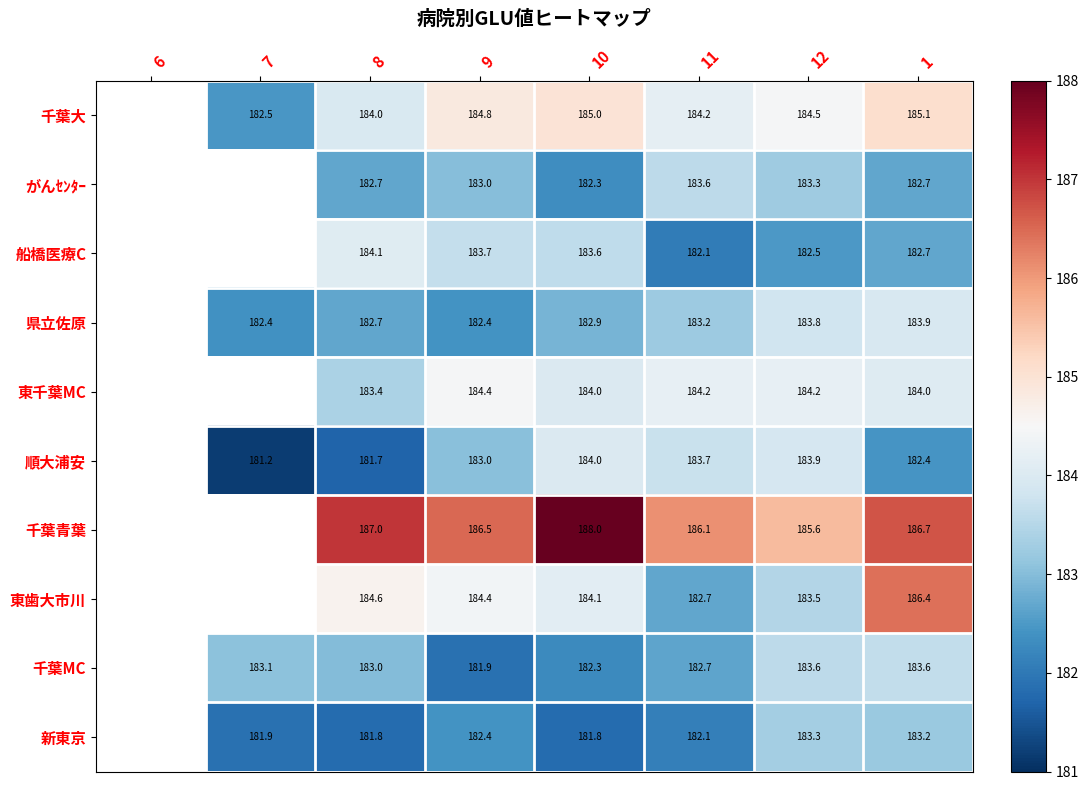

Is the value of 順大浦安 at 11 greater than the value of 新東京 at 12?

Yes